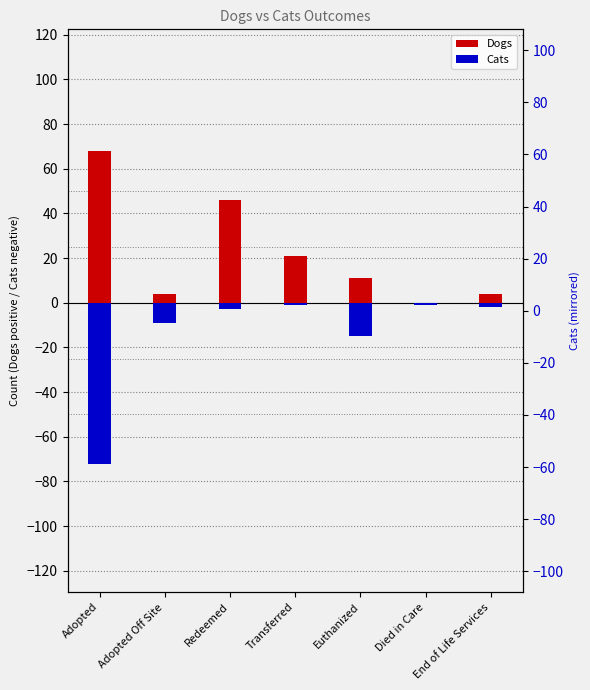

What is the lowest value of the Cats series?

-72